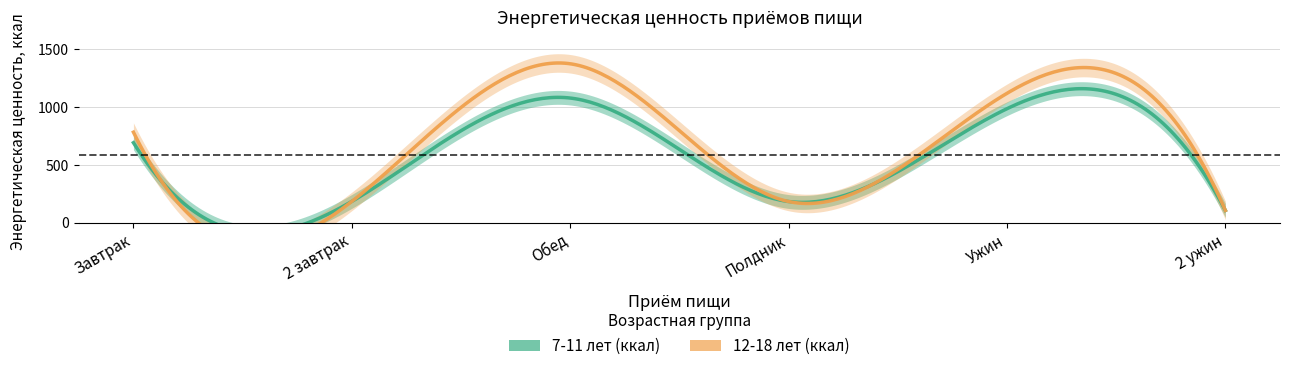

Where is the first local minimum for 12-18 лет (ккал)?

2 завтрак